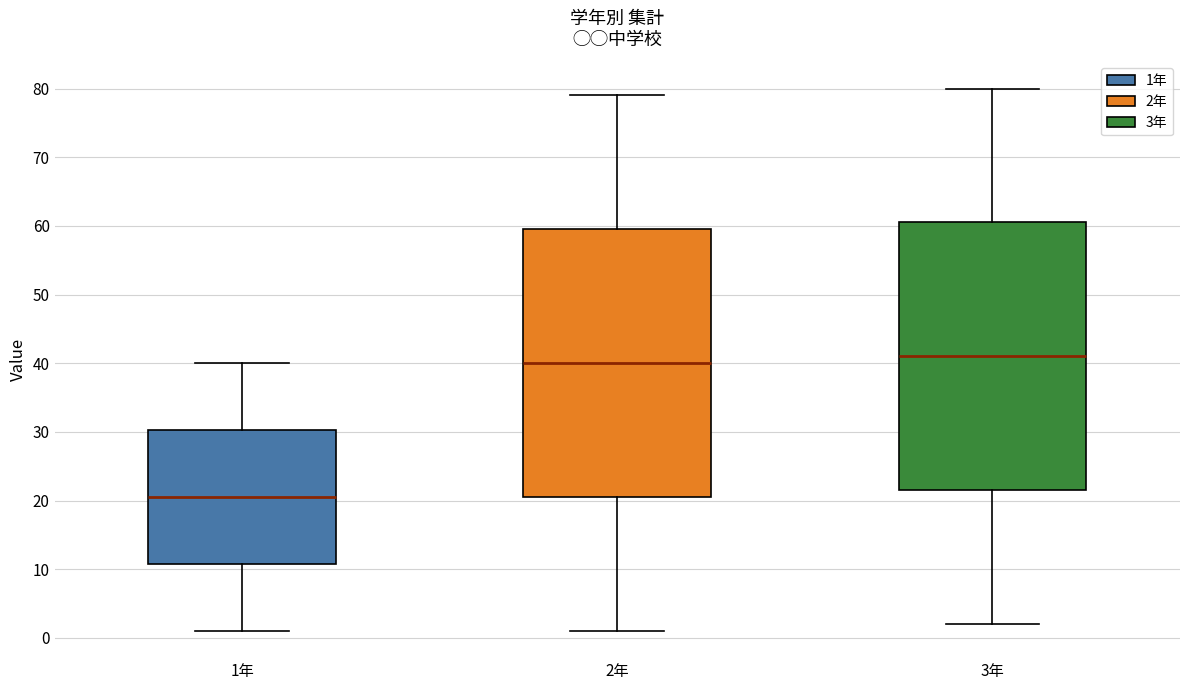

Where is the lower edge of the box for 3年 on the y-axis? The values are not printed on the chart, so give them approximately, as read against the axis.

22